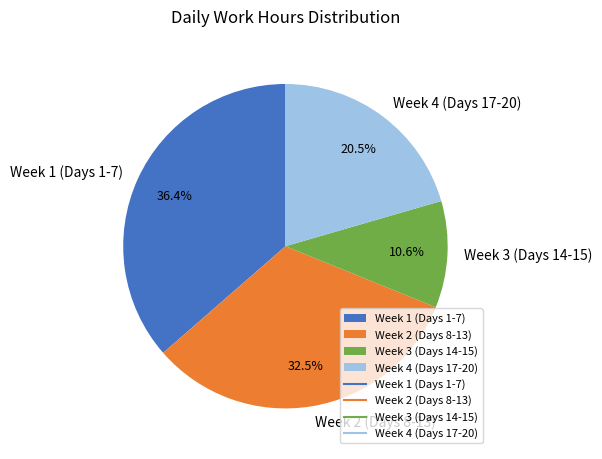

Rank the categories by value from highest to lowest.

Week 1 (Days 1-7), Week 2 (Days 8-13), Week 4 (Days 17-20), Week 3 (Days 14-15)